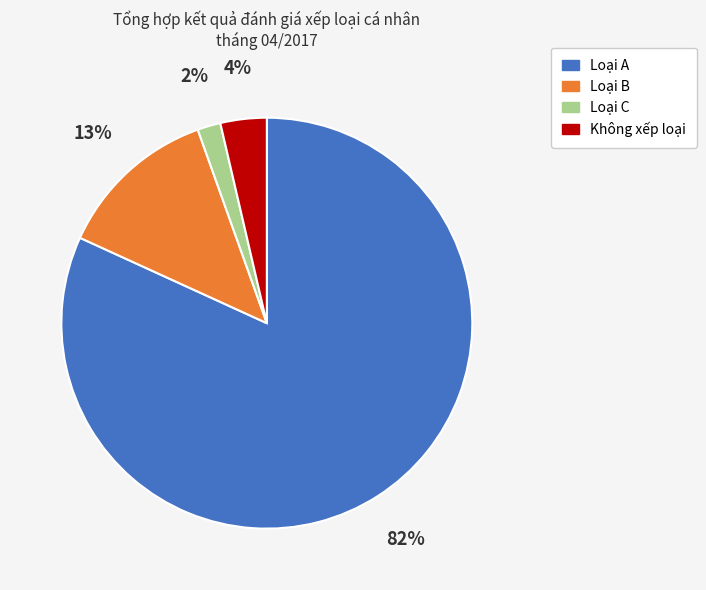

How many segments does this pie chart have?

4